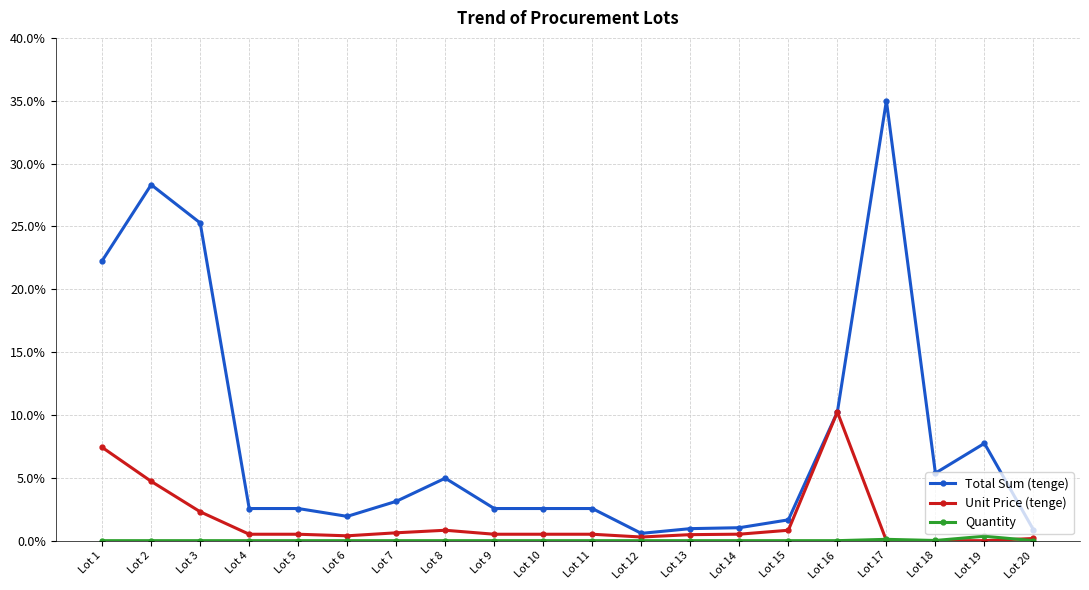

Which category has the highest value in the Total Sum (tenge) series?

Lot 17